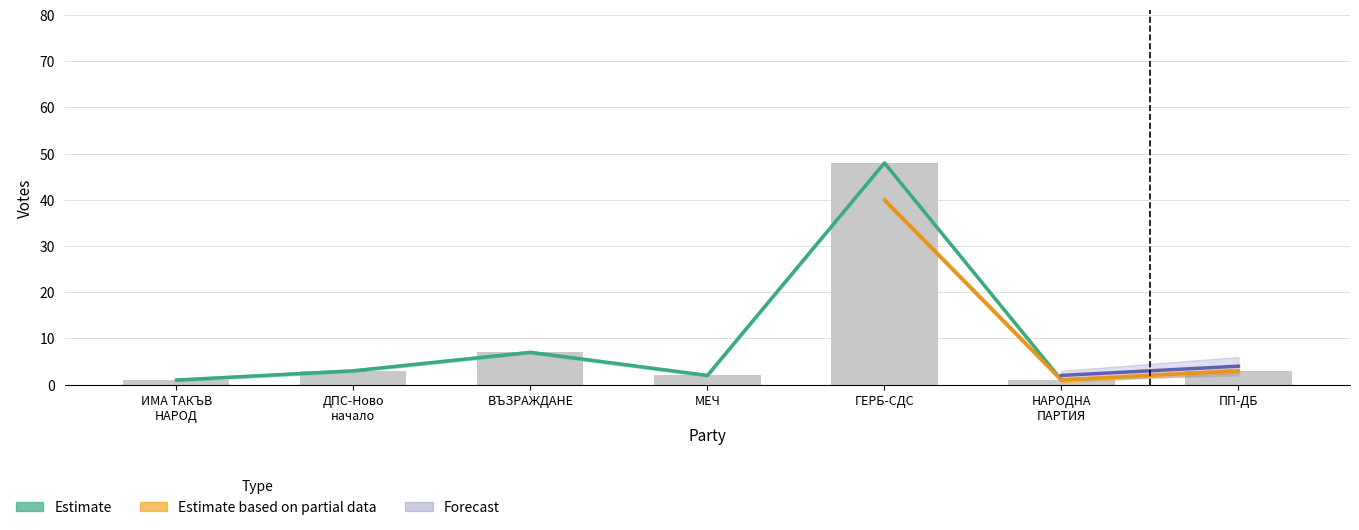

Which has a higher value, МЕЧ or ДПС-Ново начало?

ДПС-Ново начало